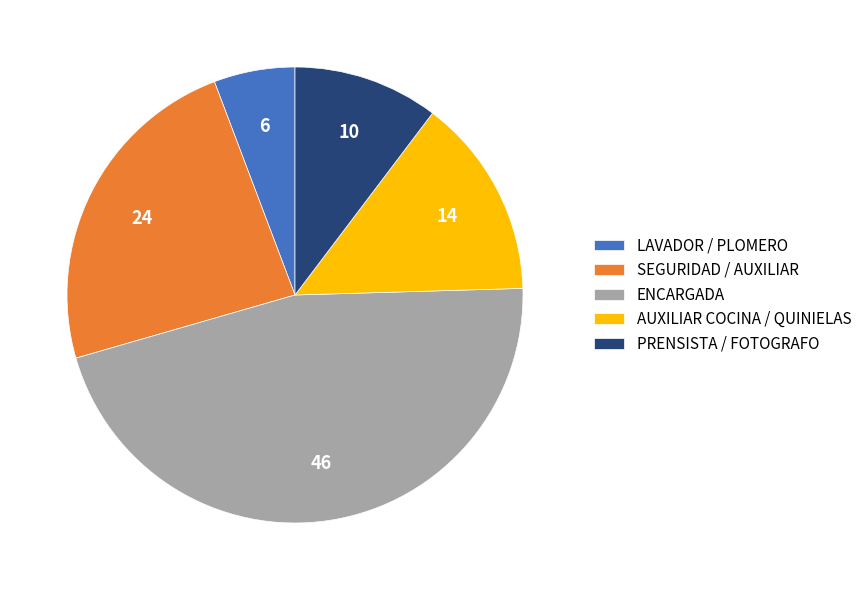

Rank the categories by value from highest to lowest.

ENCARGADA, SEGURIDAD / AUXILIAR, AUXILIAR COCINA / QUINIELAS, PRENSISTA / FOTOGRAFO, LAVADOR / PLOMERO